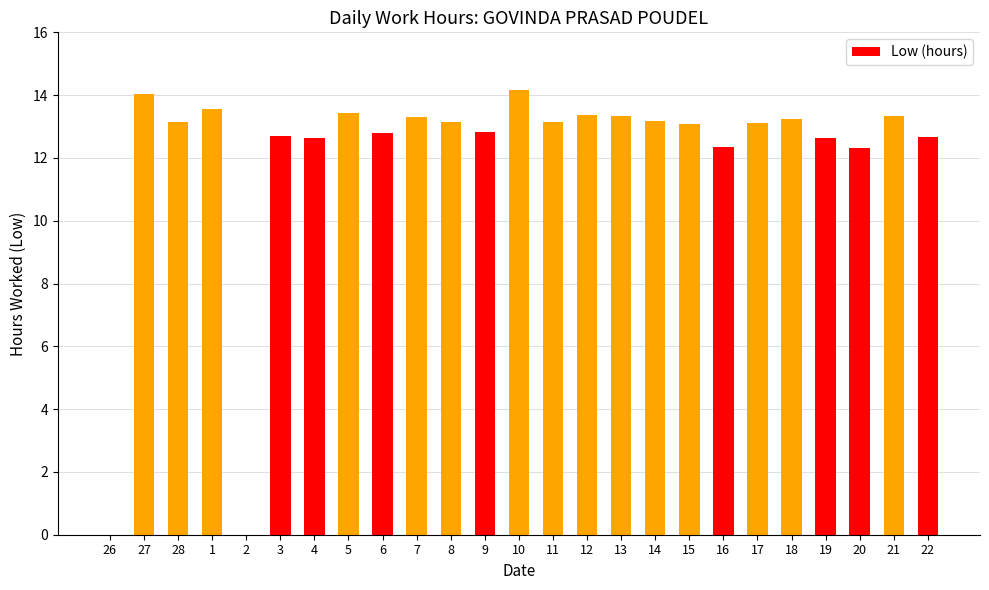

What is the maximum value shown in the chart?

14.2